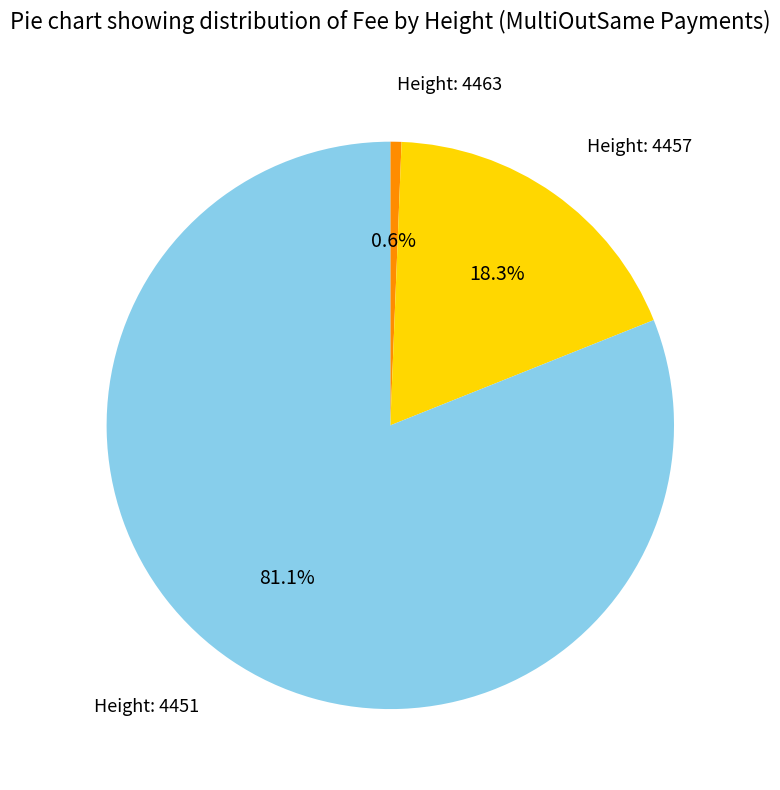

Is there any slice that represents more than half of the pie?

Yes